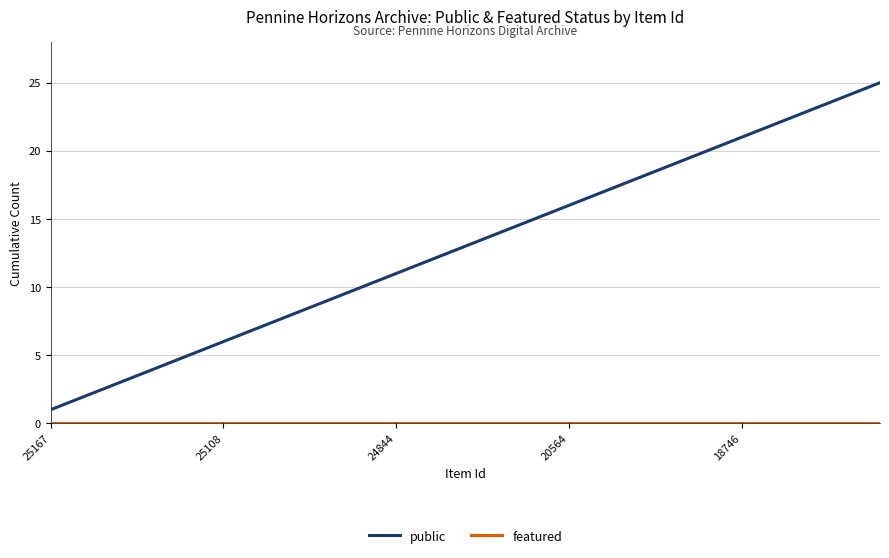

Which series has the largest total across all categories?

public